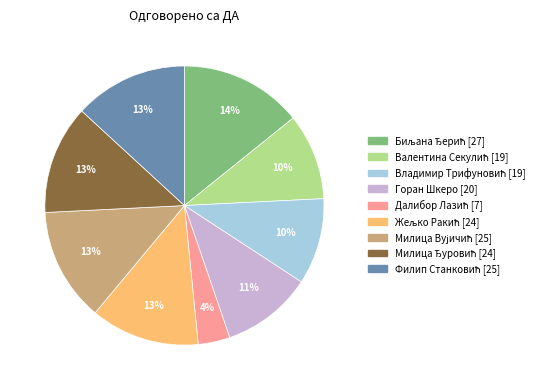

To the nearest percent, what is the average slice percentage?

11%